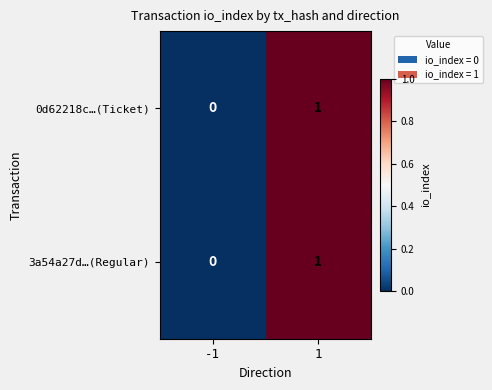

How many data points does each series have?

2